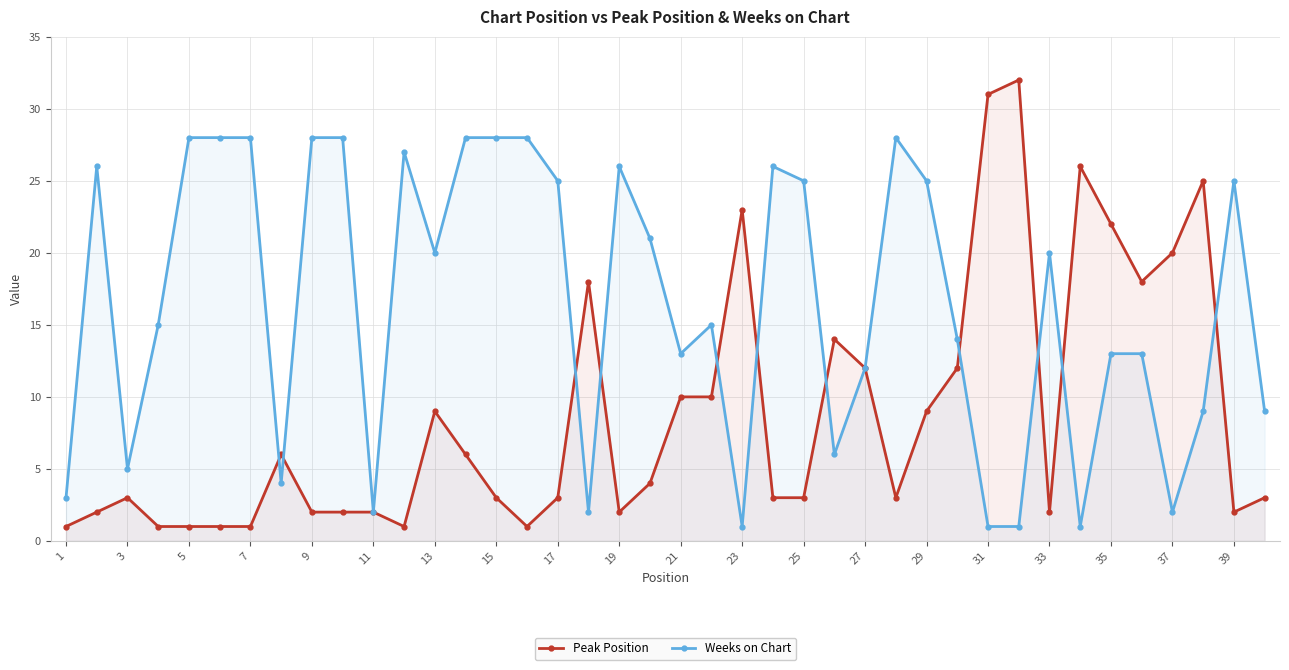

What is the highest value of the Weeks on Chart series?

28